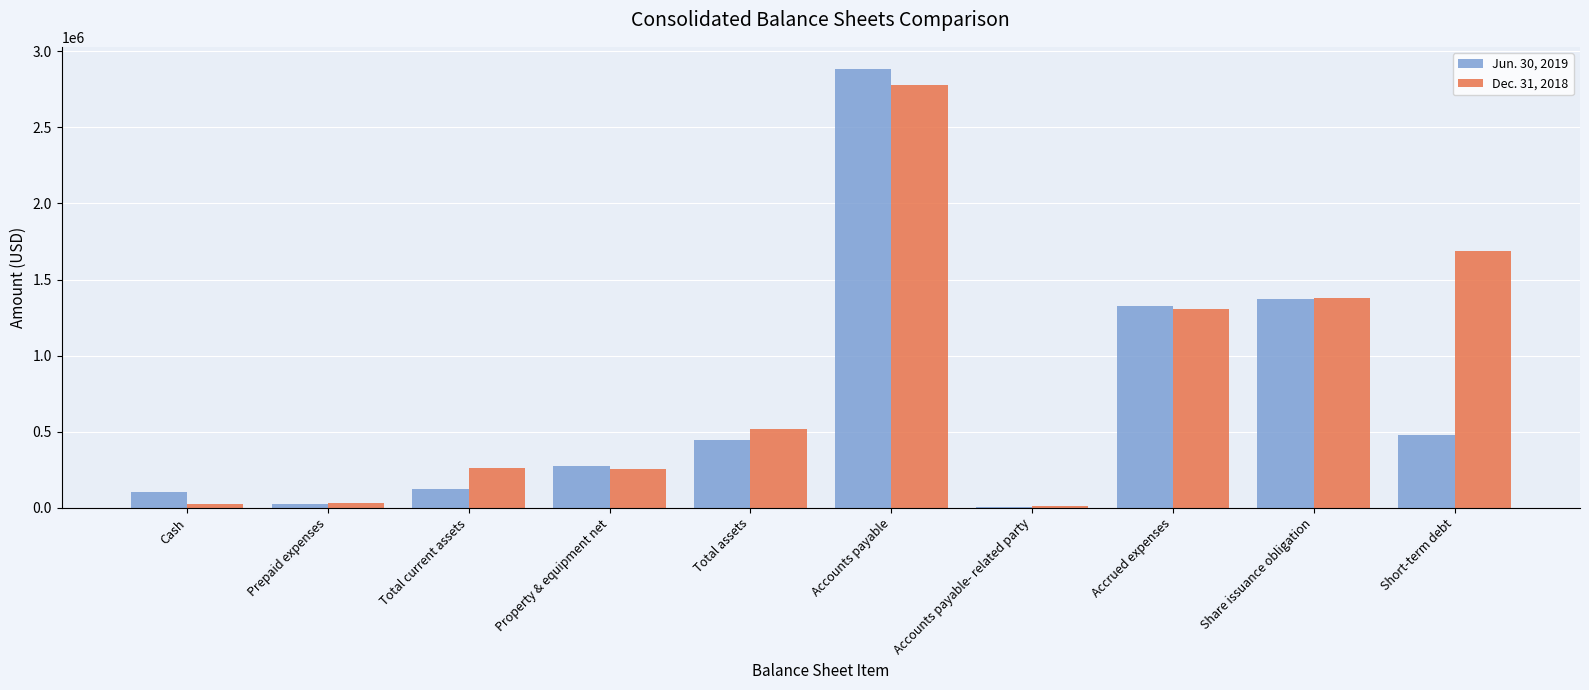

At which label does Dec. 31, 2018 reach its peak?

Accounts payable